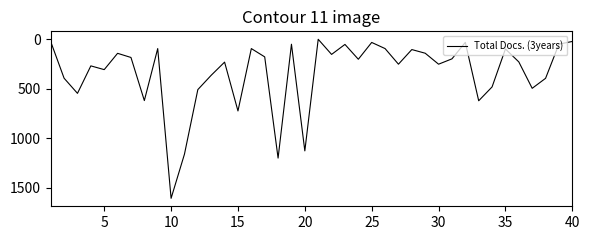

What is the difference between the maximum and minimum values?

1609